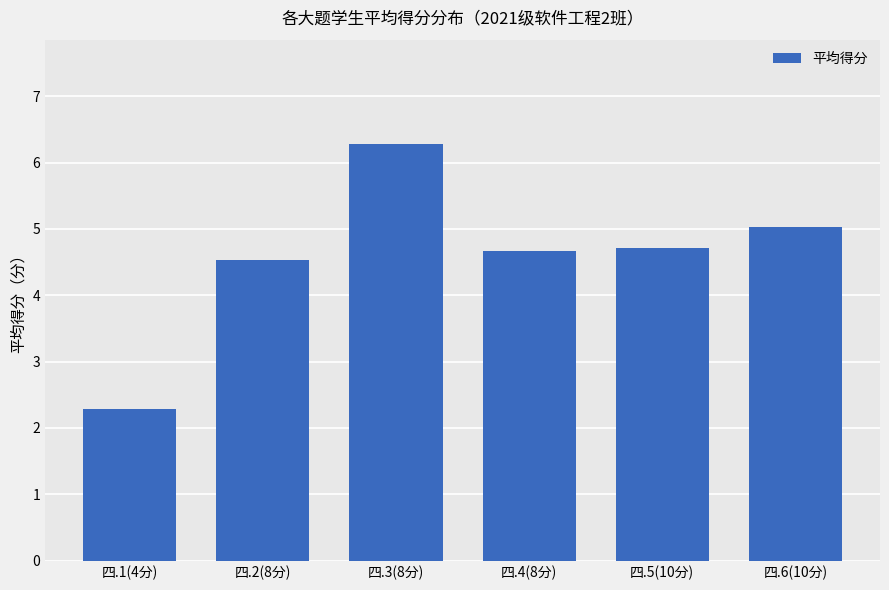

What position from the left is 四.2(8分)?

2